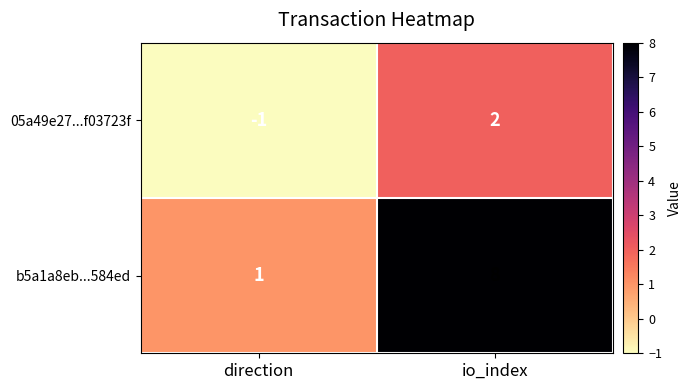

Which series has the largest total across all categories?

b5a1a8eb...584ed